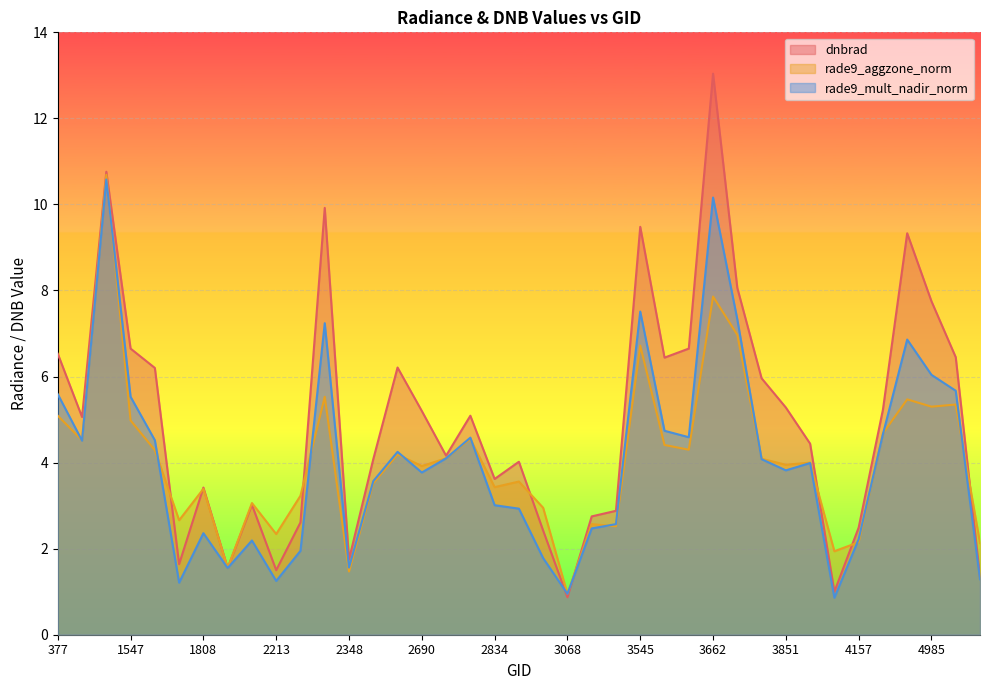

At which category is the sum across all series the highest?

1475